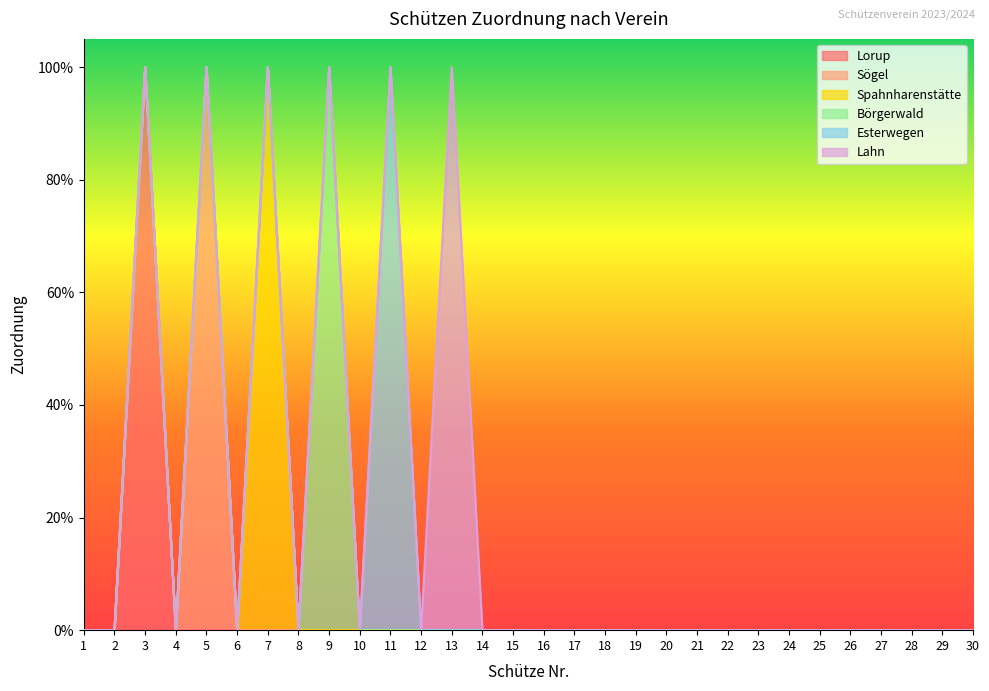

List the series in order of their peak value, lowest first.

Lorup, Sögel, Spahnharenstätte, Börgerwald, Esterwegen, Lahn